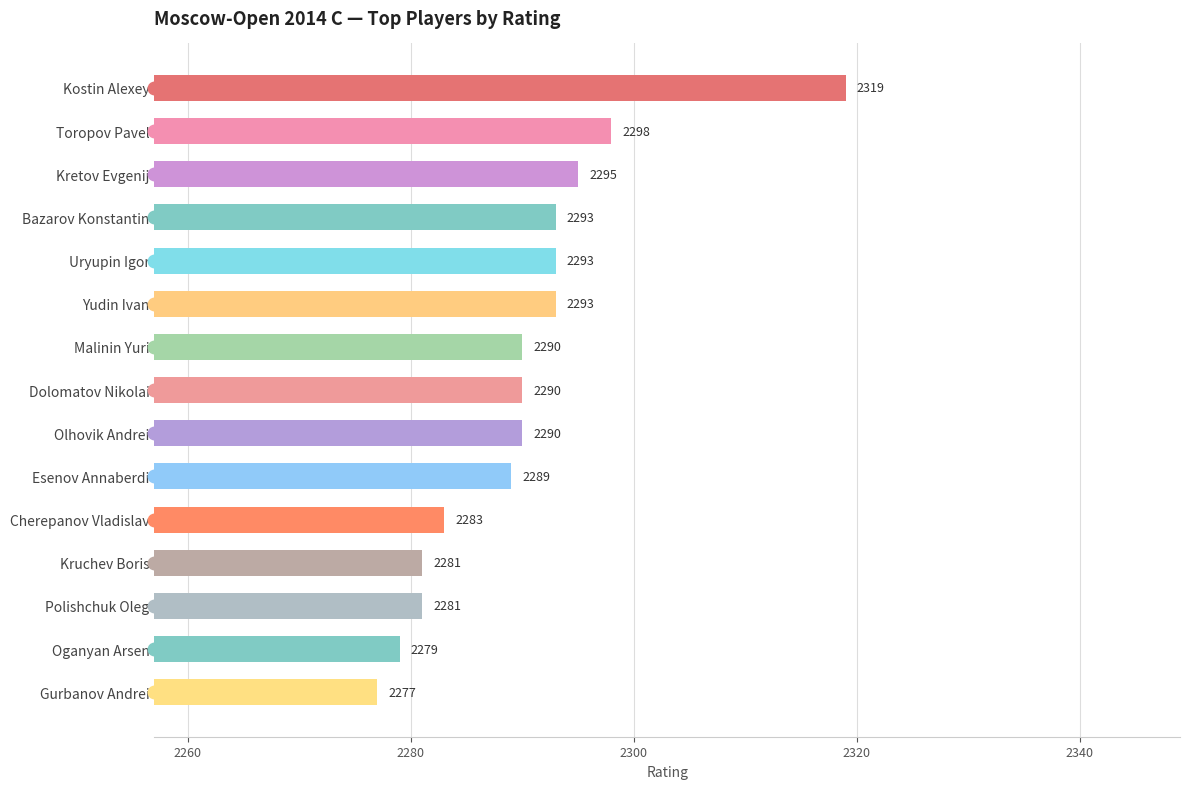

Does the chart contain any negative values?

No